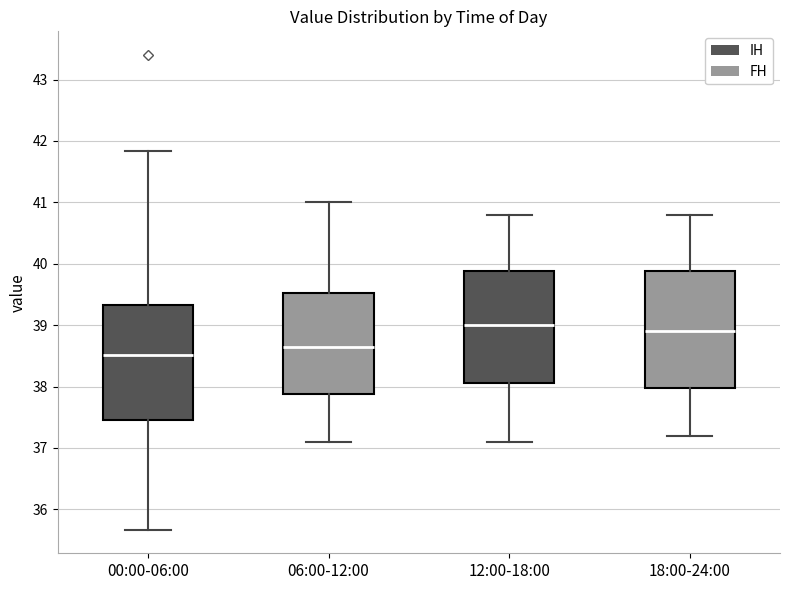

Reading left to right, read every box against the y-axis: the position of its median line, the range the box covers, and the ends of its whiskers. The values are not printed on the chart, so give them approximately, as read against the axis.

00:00-06:00: median 38.5, box 37.5 to 39.3, whiskers 35.7 to 41.8
06:00-12:00: median 38.7, box 37.9 to 39.5, whiskers 37.1 to 41.0
12:00-18:00: median 39.0, box 38.1 to 39.9, whiskers 37.1 to 40.8
18:00-24:00: median 38.9, box 38.0 to 39.9, whiskers 37.2 to 40.8